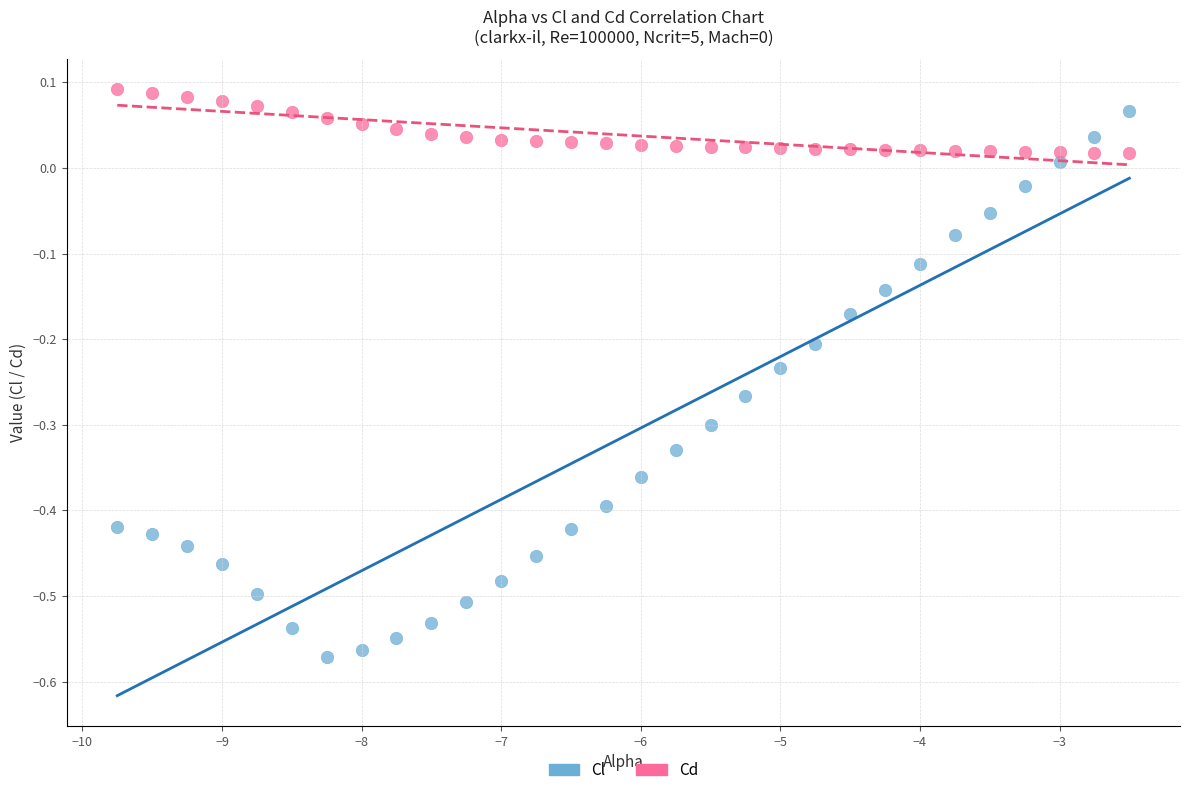

Which series reaches the minimum Y coordinate?

Cl